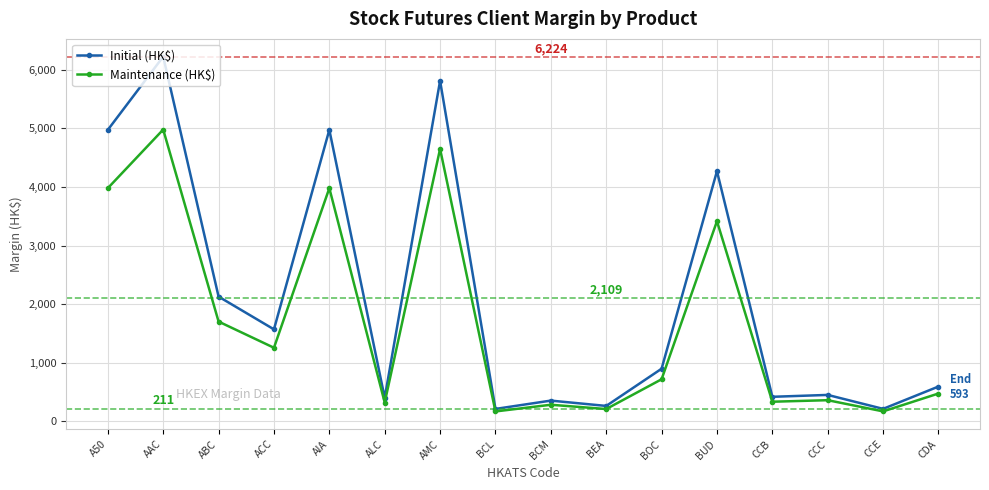

What is the approximate value of Maintenance (HK$) at CCB?

334